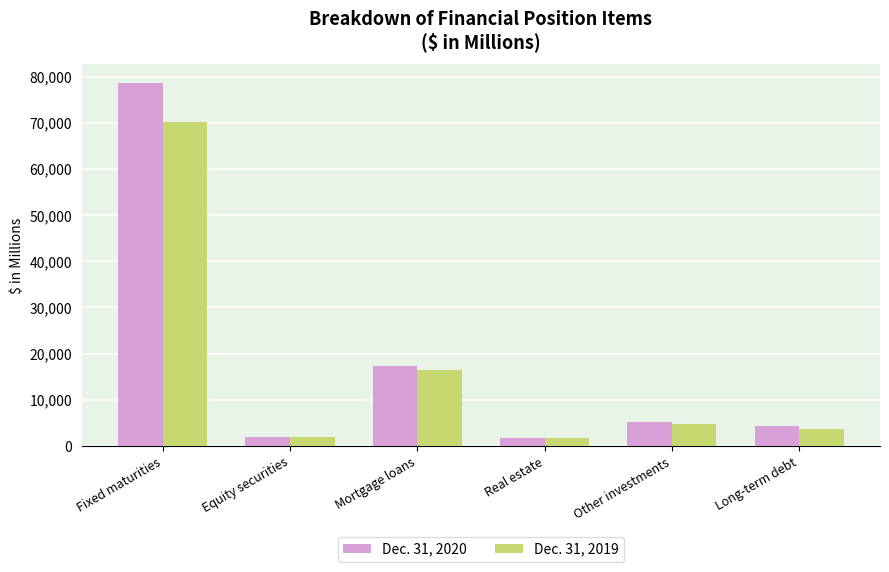

The Dec. 31, 2019 series shows 3734.1 at Long-term debt. True or false?

True